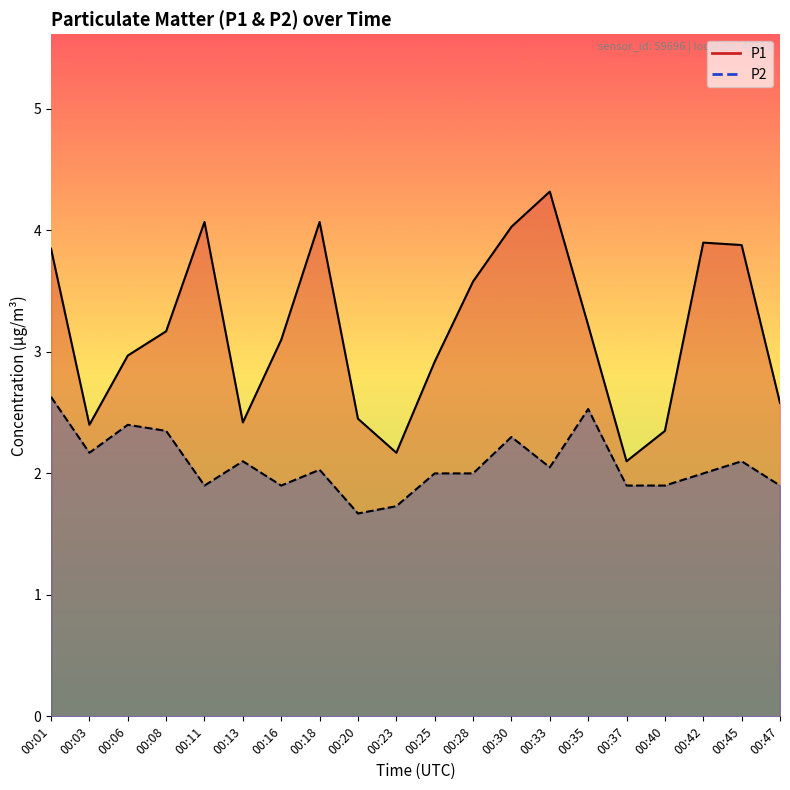

True or false: P1 and P2 intersect in this chart.

False